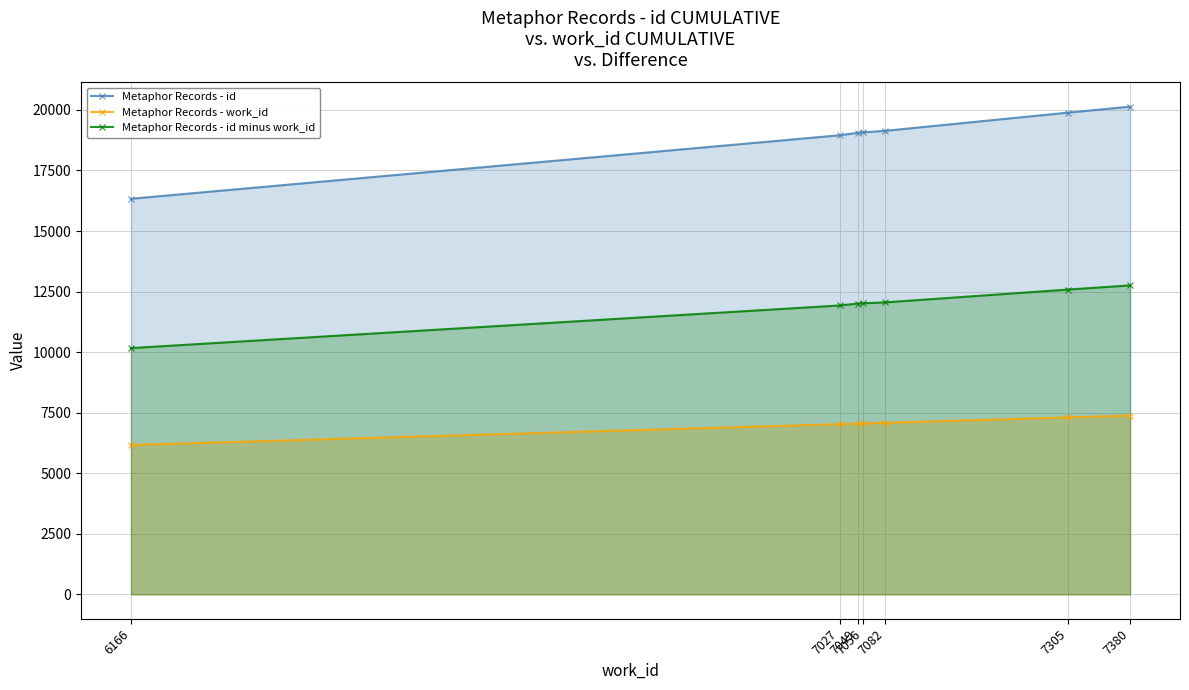

Reading right to left, what are all the values shown in this chart?

Metaphor Records - id: 7380=20136	7305=19890	7082=19136	7056=19075	7049=19055	7027=18954	6166=16333
Metaphor Records - work_id: 7380=7380	7305=7305	7082=7082	7056=7056	7049=7049	7027=7027	6166=6166
Metaphor Records - id minus work_id: 7380=12756	7305=12585	7082=12054	7056=12019	7049=12006	7027=11927	6166=10167